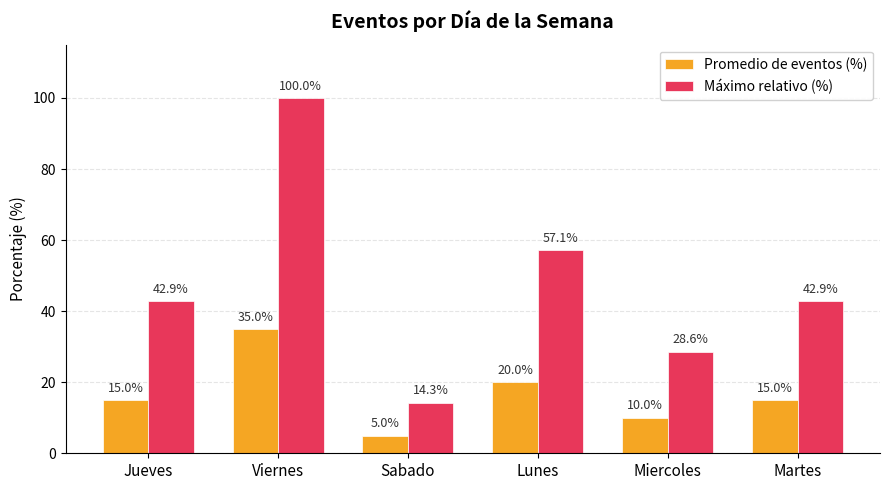

What is the label of the 6th bar from the left?

Martes